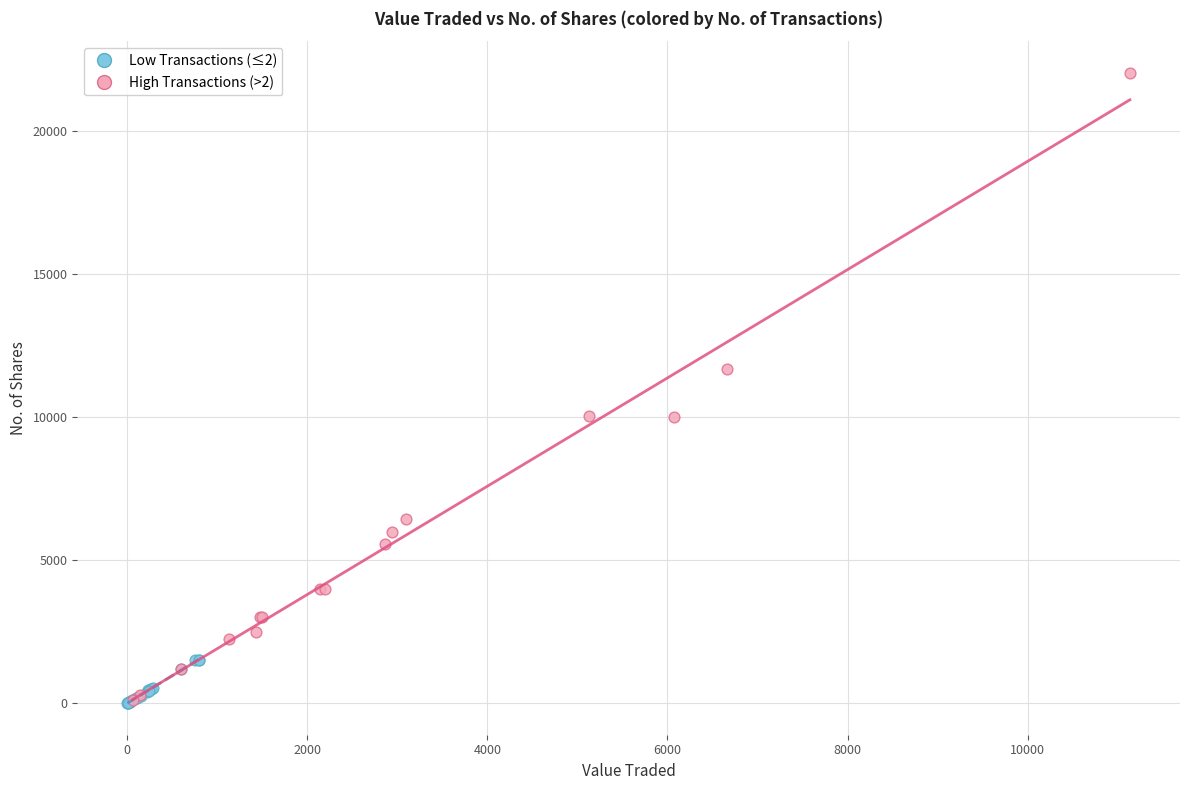

Which series has the widest spread of Y values?

High Transactions (>2)